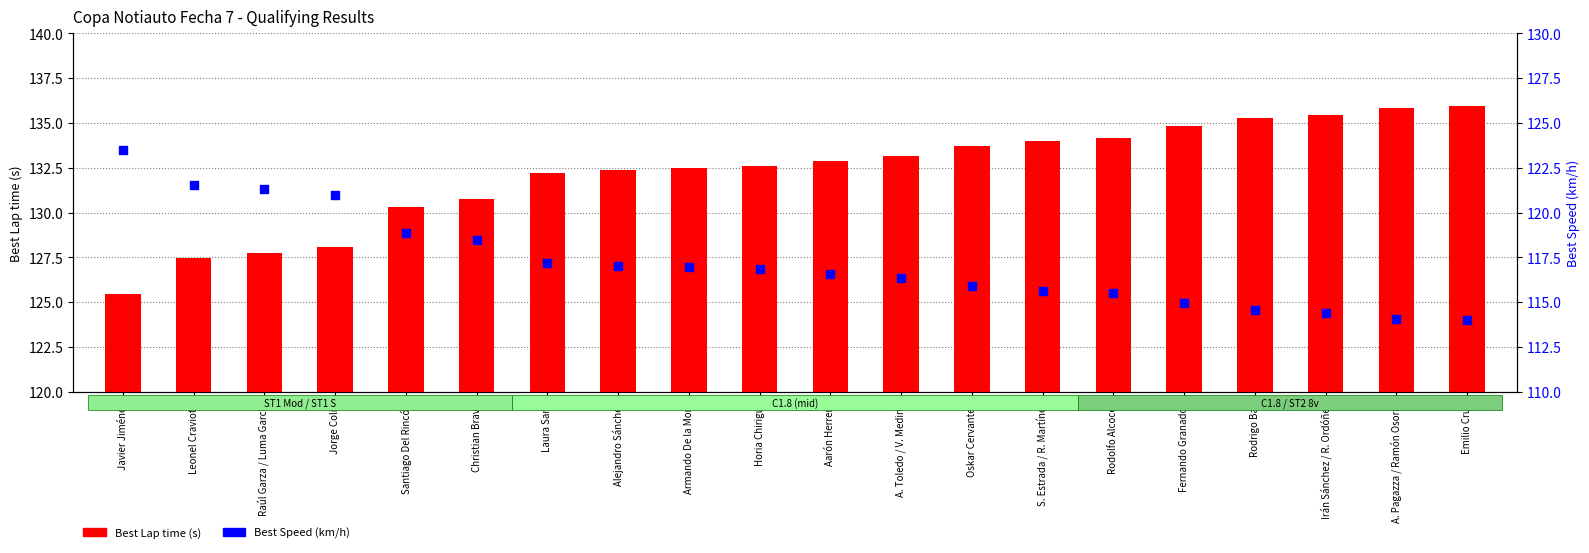

What are all the series names shown in the legend?

Best Lap time (s), Best Speed (km/h)